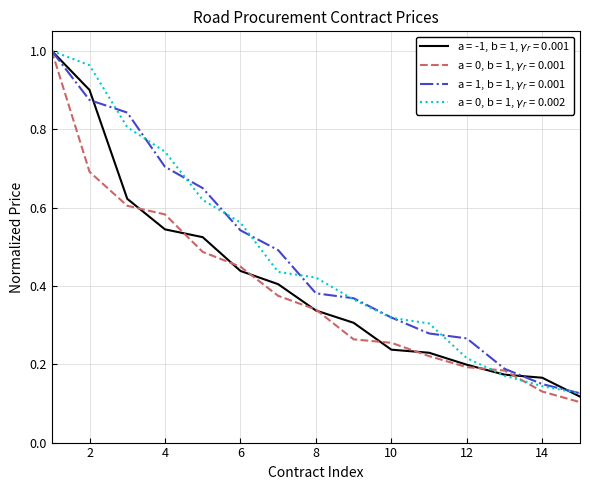

What are all the series names shown in the legend?

a = -1, b = 1, $\gamma_r$ = 0.001, a = 0, b = 1, $\gamma_r$ = 0.001, a = 1, b = 1, $\gamma_r$ = 0.001, a = 0, b = 1, $\gamma_r$ = 0.002